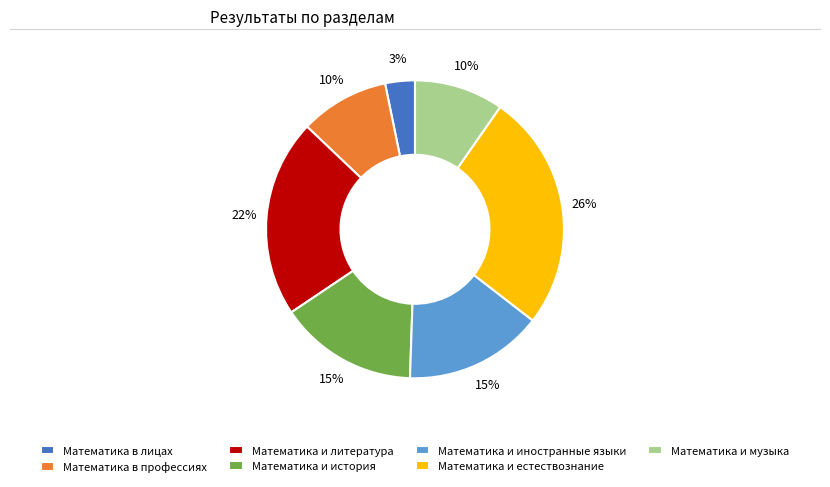

True or false: Математика и естествознание accounts for 26% of the total.

True